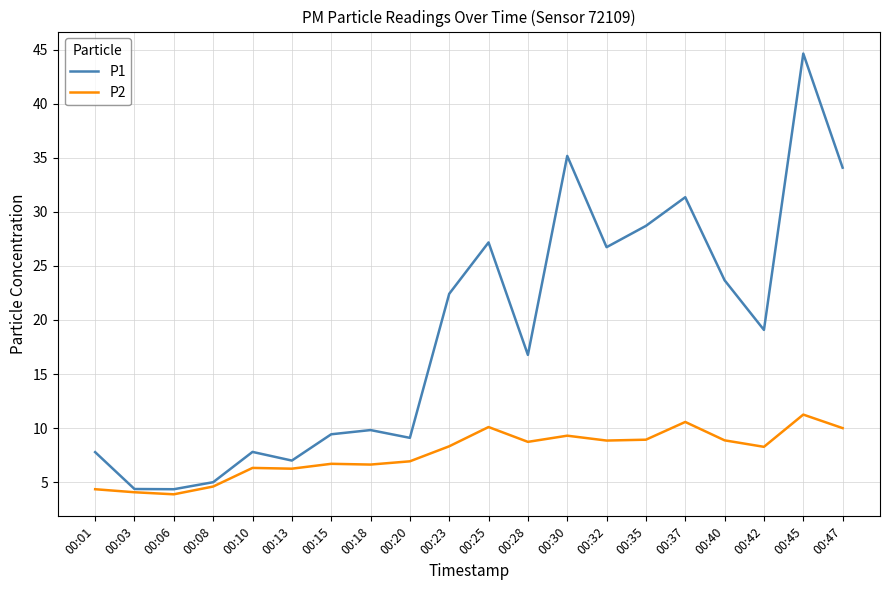

Which series changed the most between 00:20 and 00:45?

P1